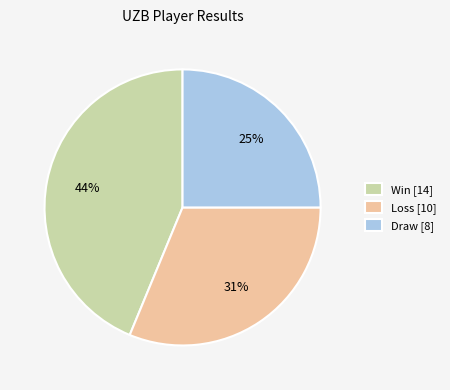

How many slices are in this pie chart?

3